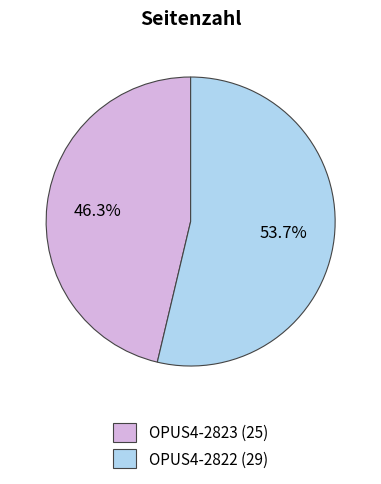

To the nearest percent, what percentage of the pie is OPUS4-2823?

46%